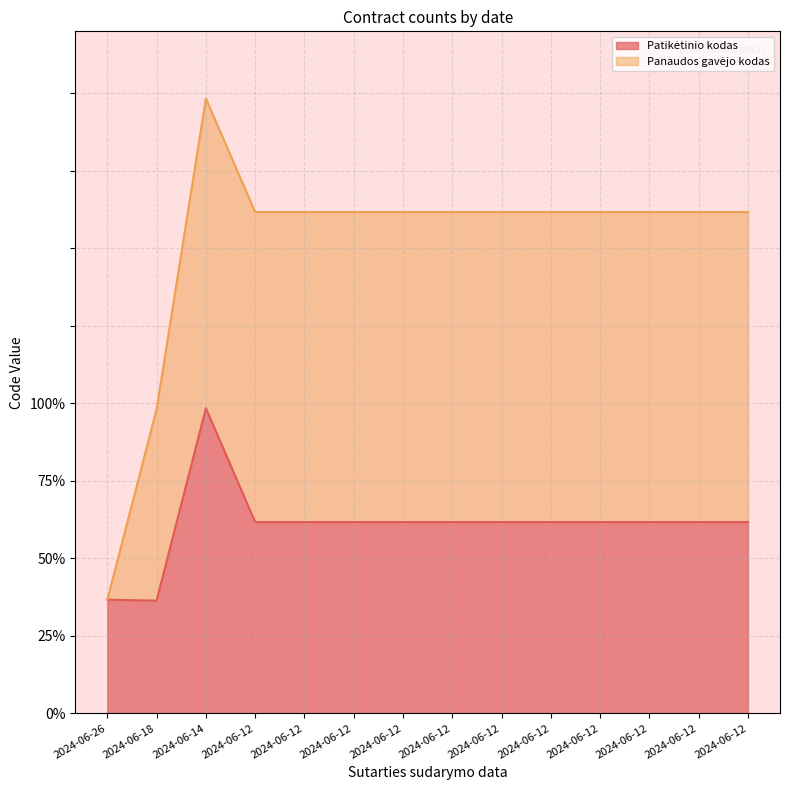

The chart shows a value of 32.6 at 2024-06-12. True or false?

False